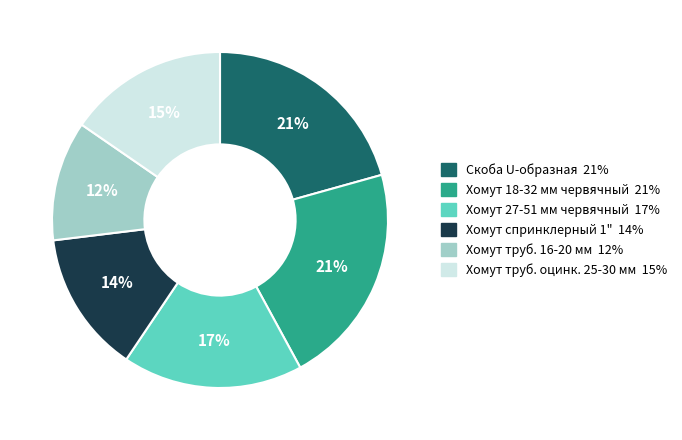

To the nearest percent, what percentage of the pie is Хомут 18-32 мм червячный?

21%